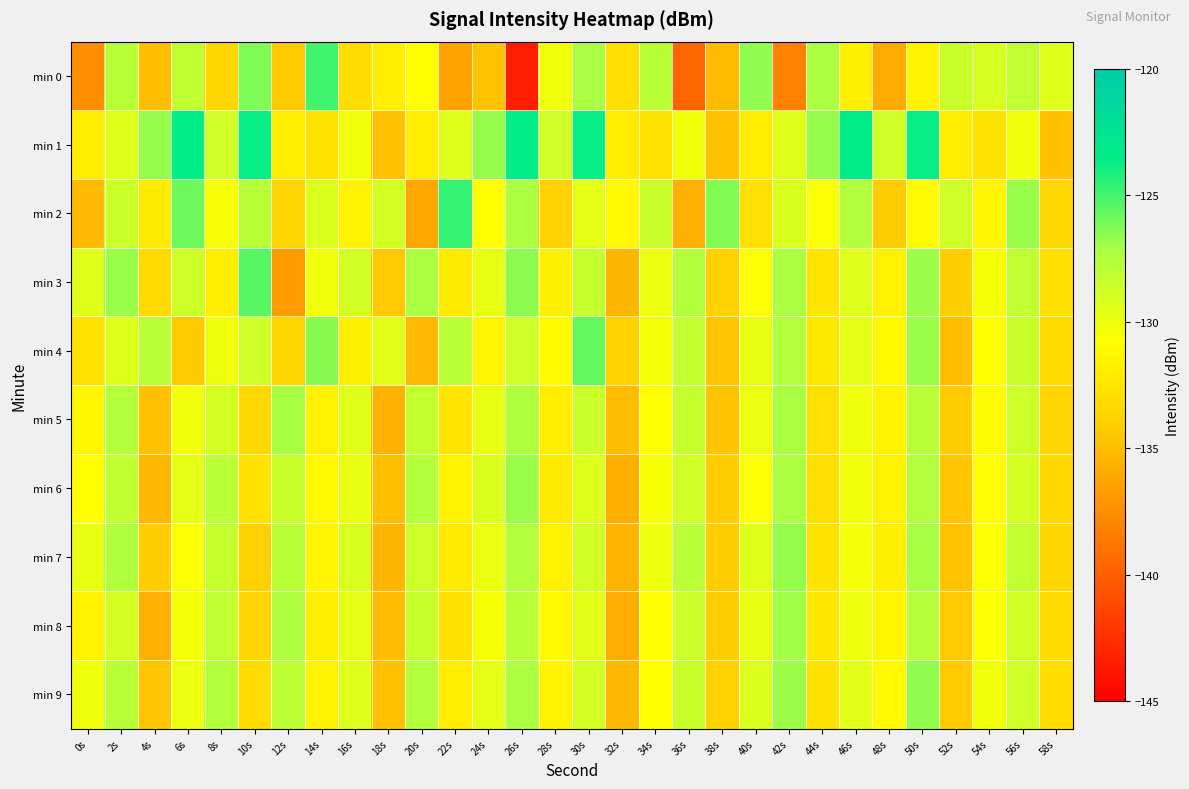

What is the smallest value displayed?

-143.3